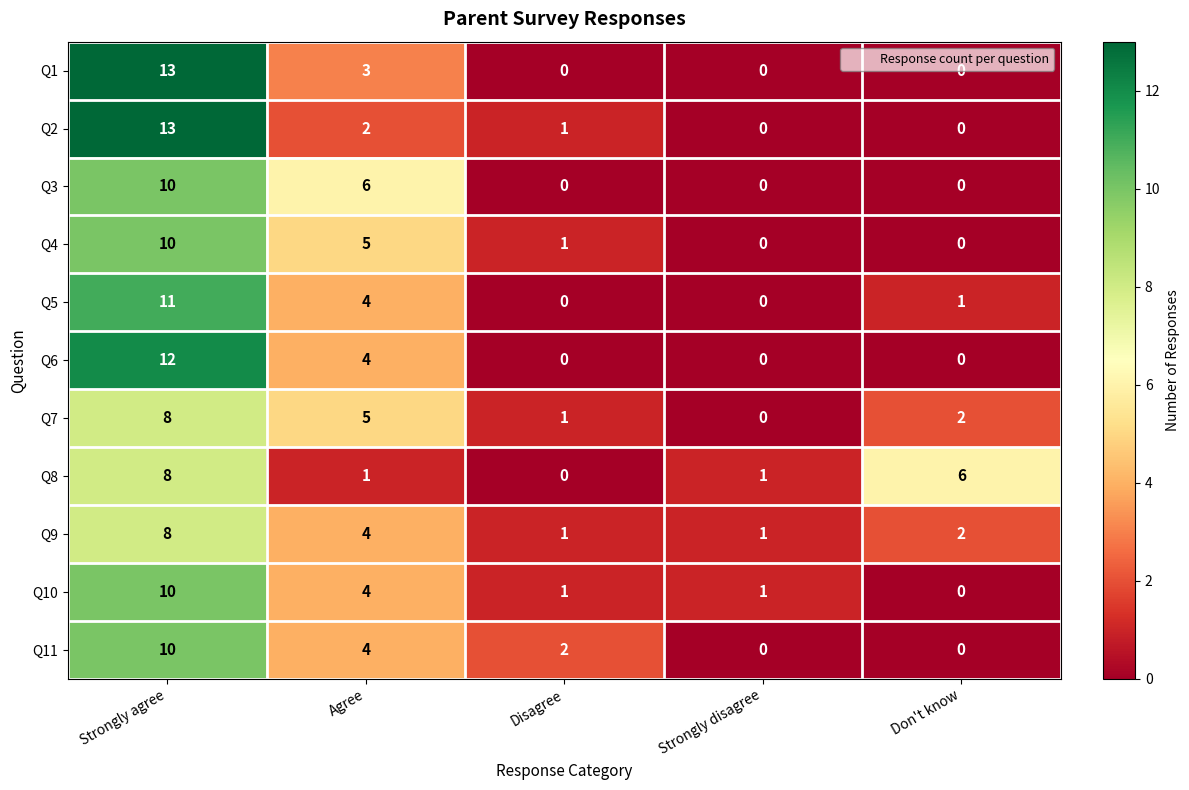

At how many categories does at least one series exceed 8?

1